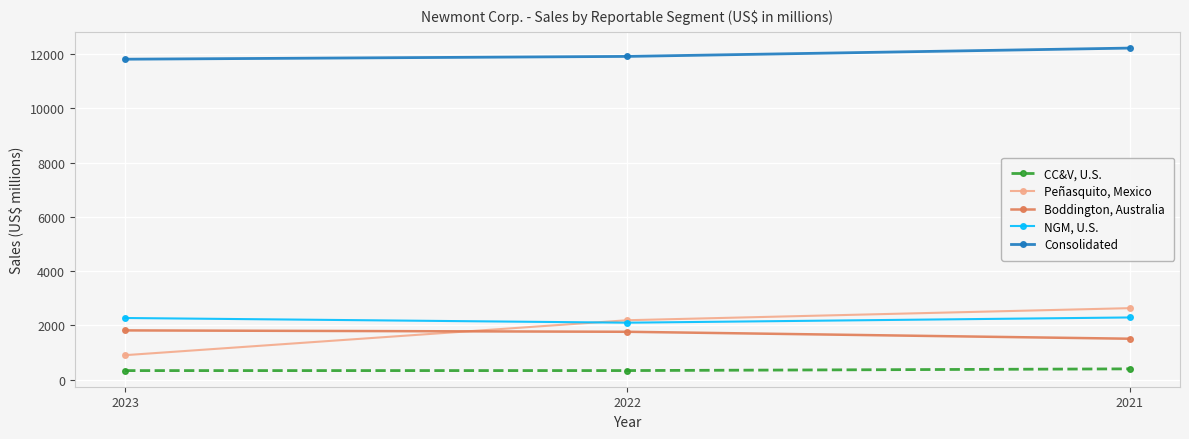

Is it true that CC&V, U.S. equals 396 at 2021?

True